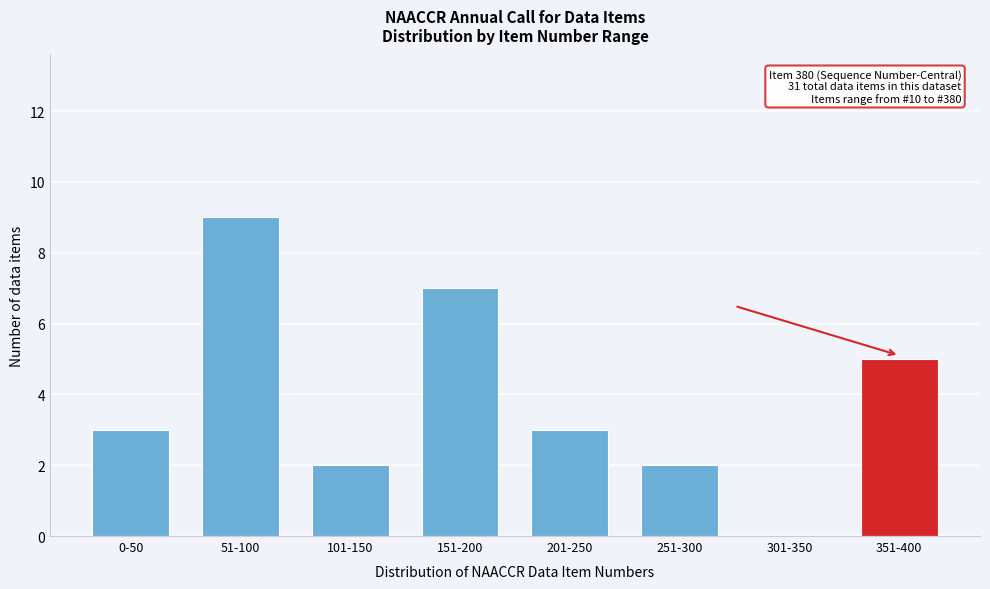

Reading left to right, what are all the values shown in this chart?

0-50=3	51-100=9	101-150=2	151-200=7	201-250=3	251-300=2	301-350=0	351-400=5